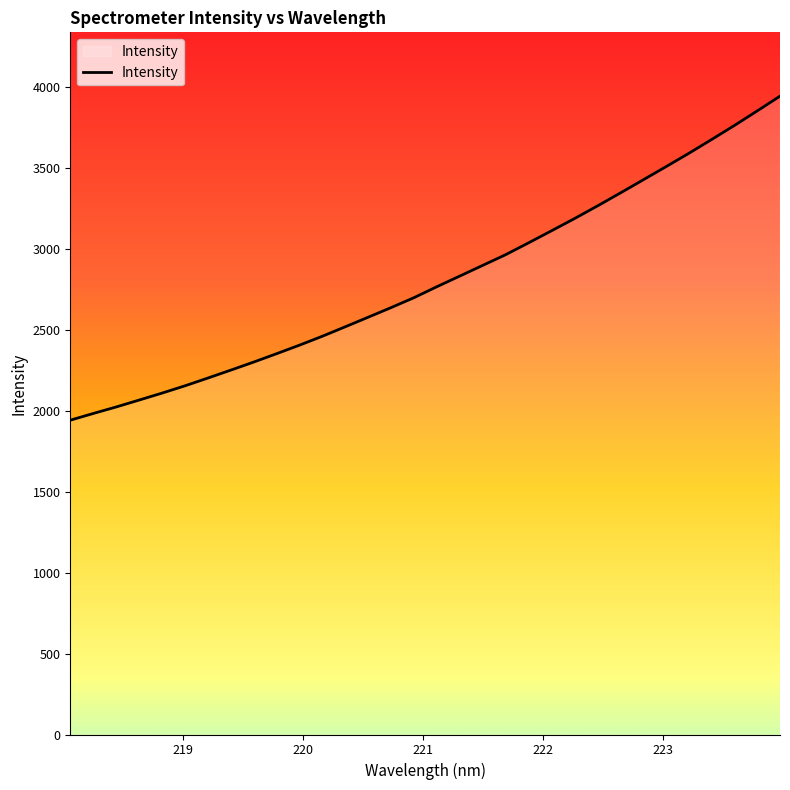

What is the difference between the second highest and second lowest values?

1868.1